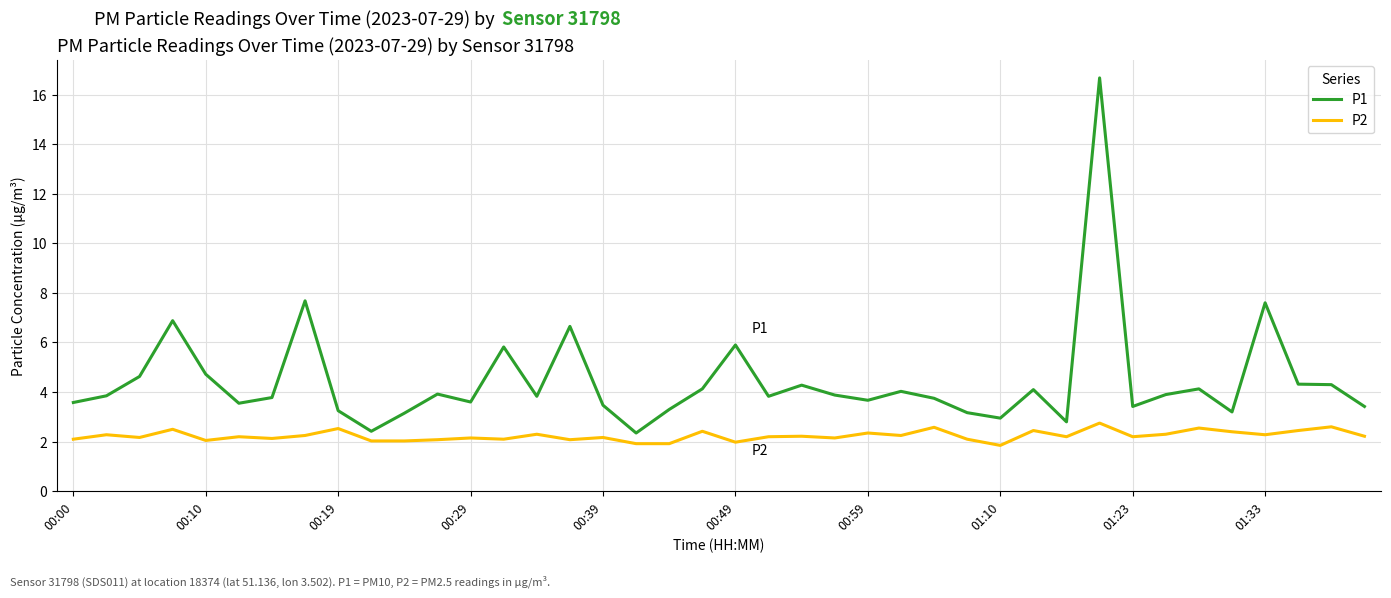

What is the difference between the maximum and minimum values in the P2 series?

0.9